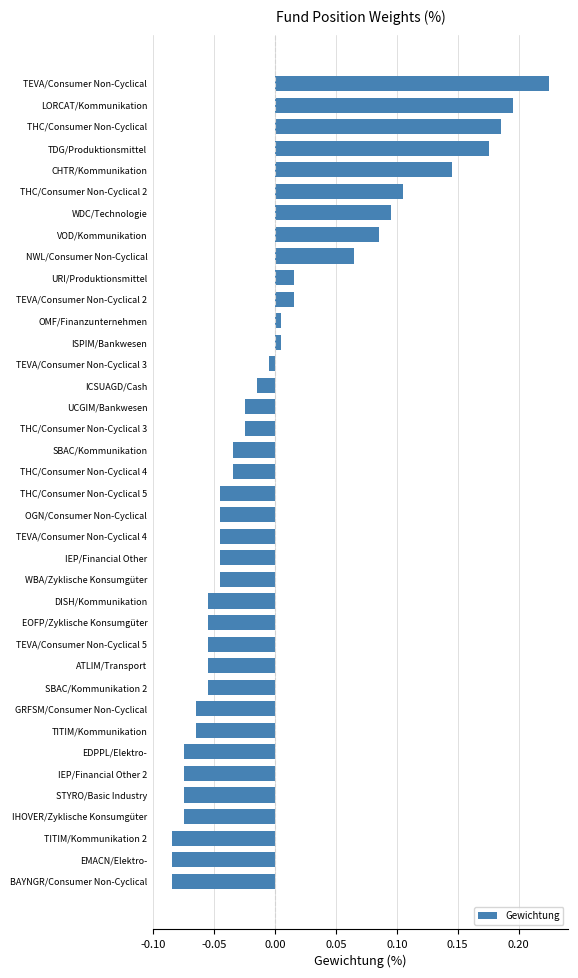

How many values are below zero?

25